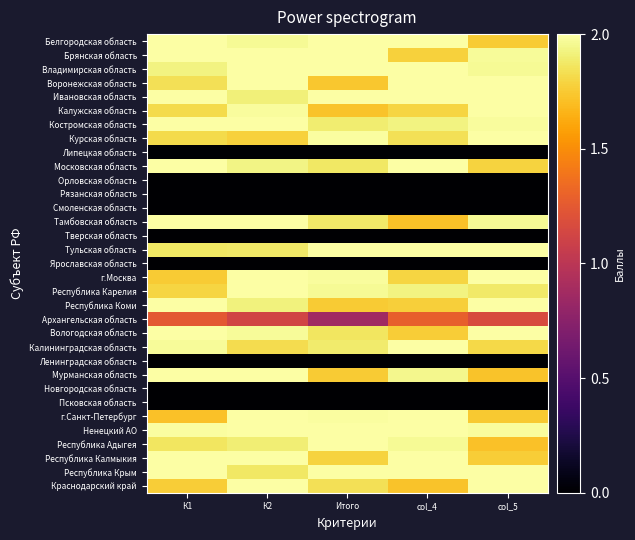

At which category is the sum across all series the highest?

К2